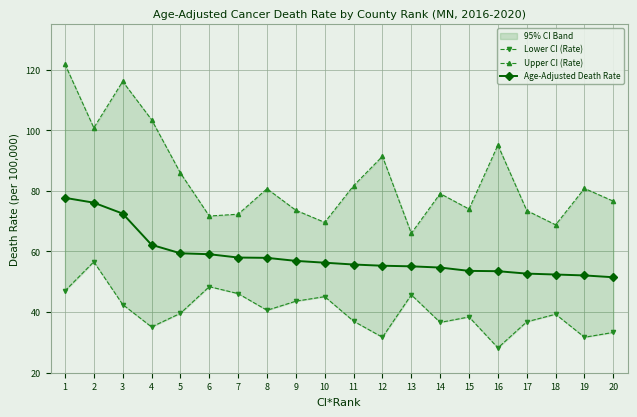

How many values in the Age-Adjusted Death Rate series exceed 56?

10